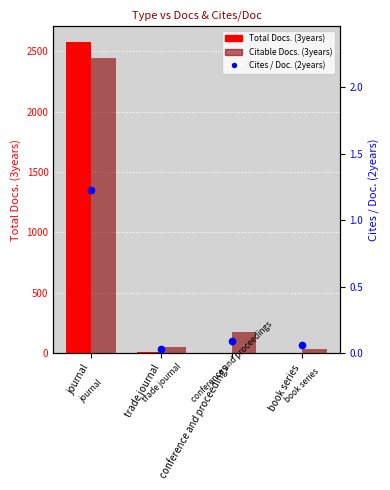

What is the total value across all series at journal?

5021.2